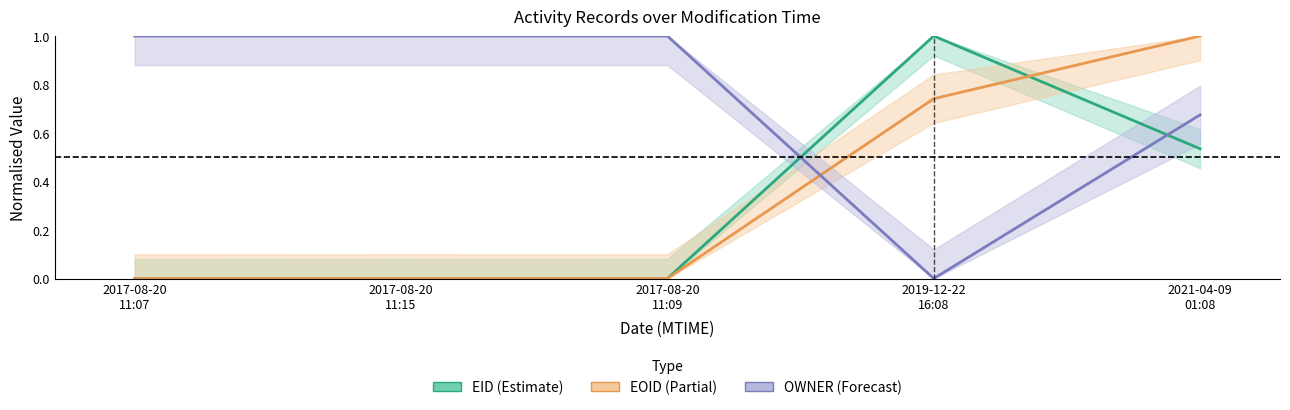

True or false: EID and EOID intersect in this chart.

True